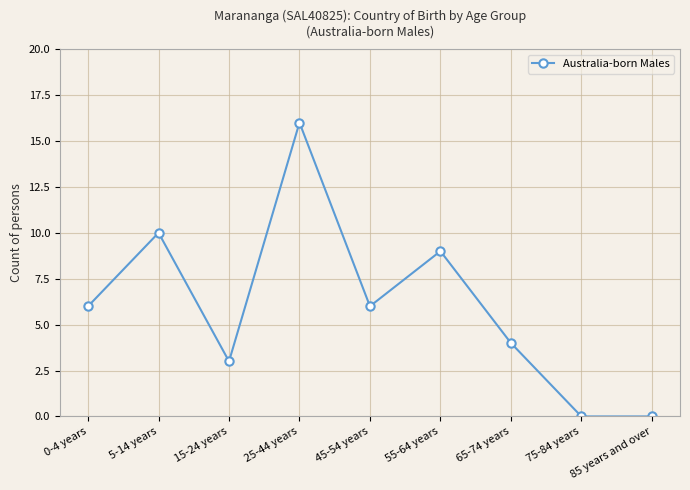

Reading left to right, list all the values displayed in this chart.

0-4 years=6	5-14 years=10	15-24 years=3	25-44 years=16	45-54 years=6	55-64 years=9	65-74 years=4	75-84 years=0	85 years and over=0